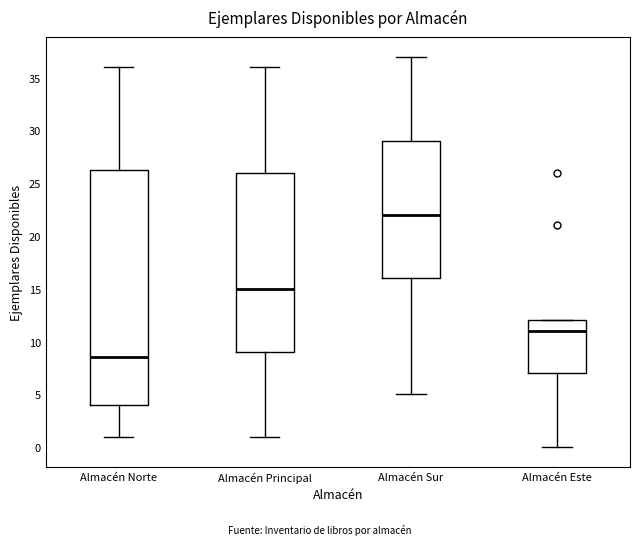

Where is the upper edge of the box for Almacén Norte on the y-axis? The values are not printed on the chart, so give them approximately, as read against the axis.

26.5